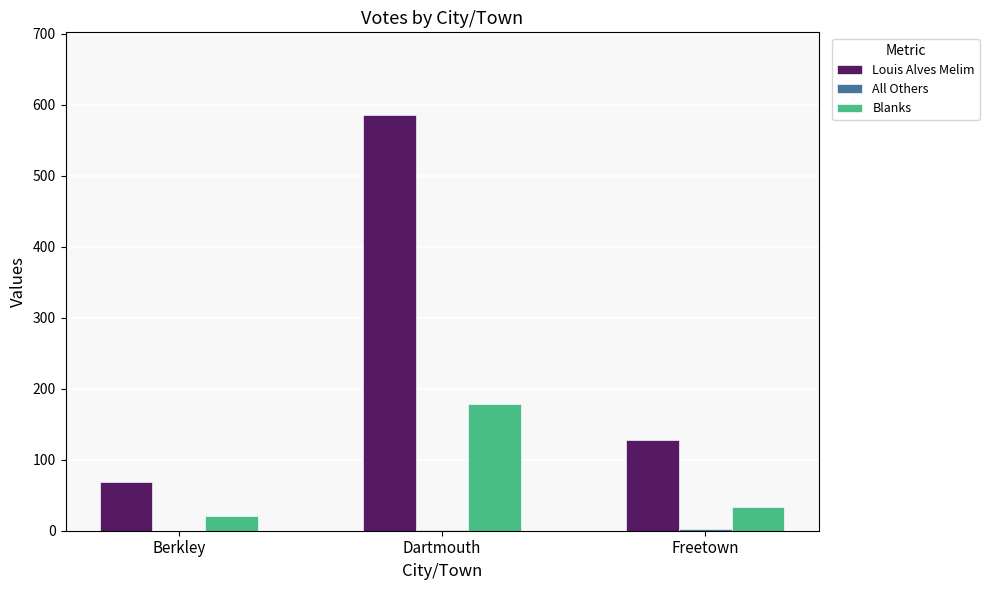

Which category has the highest value in the Louis Alves Melim series?

Dartmouth